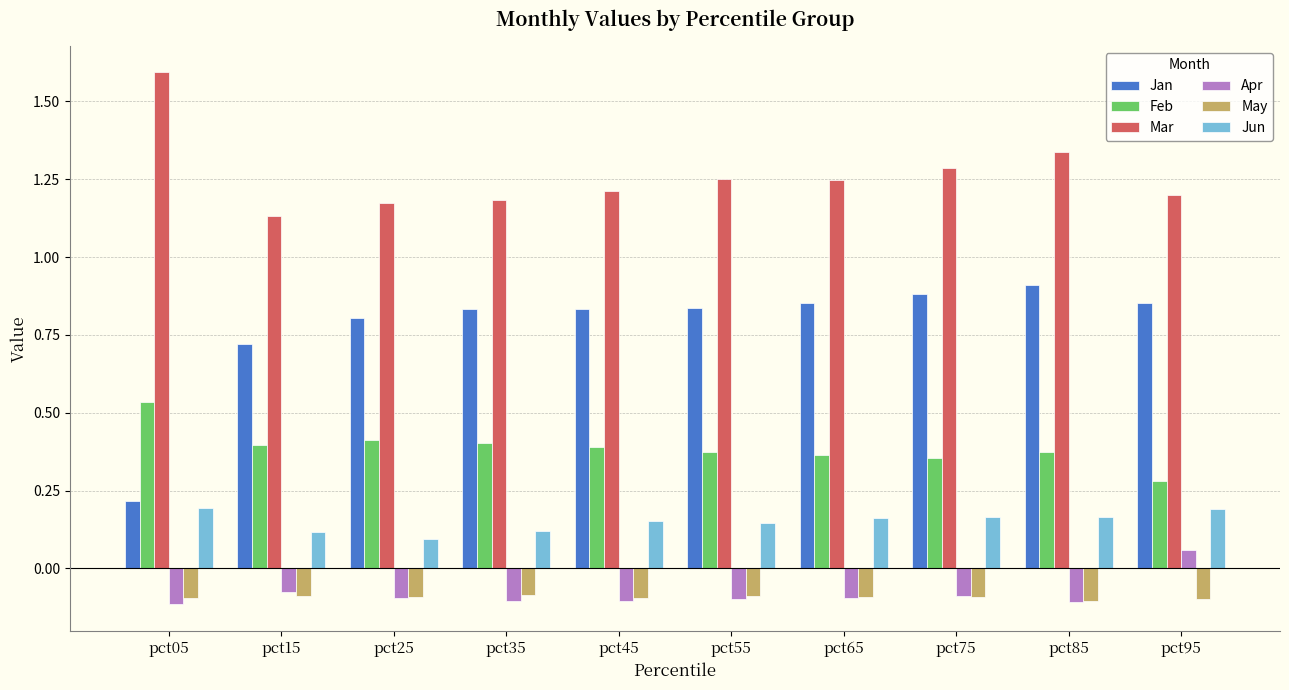

Is the value of Mar at pct05 greater than the value of Feb at pct95?

Yes